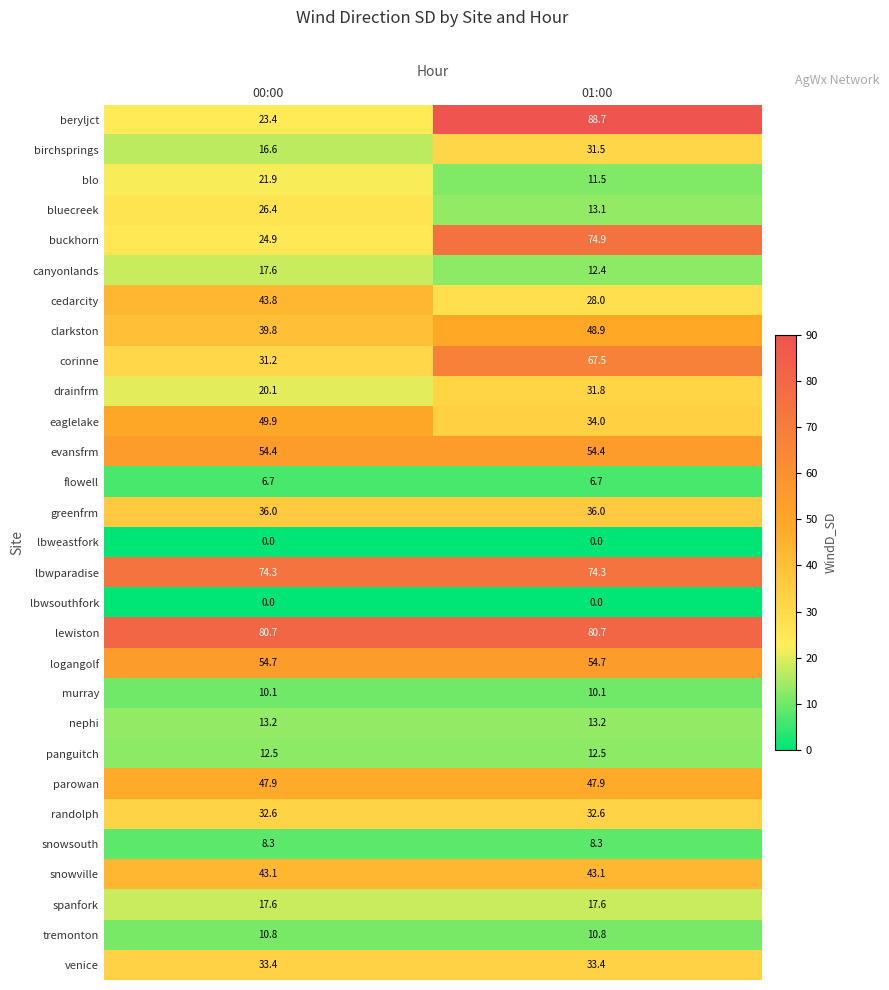

What is the spread (max minus min) of values at 01:00?

88.7